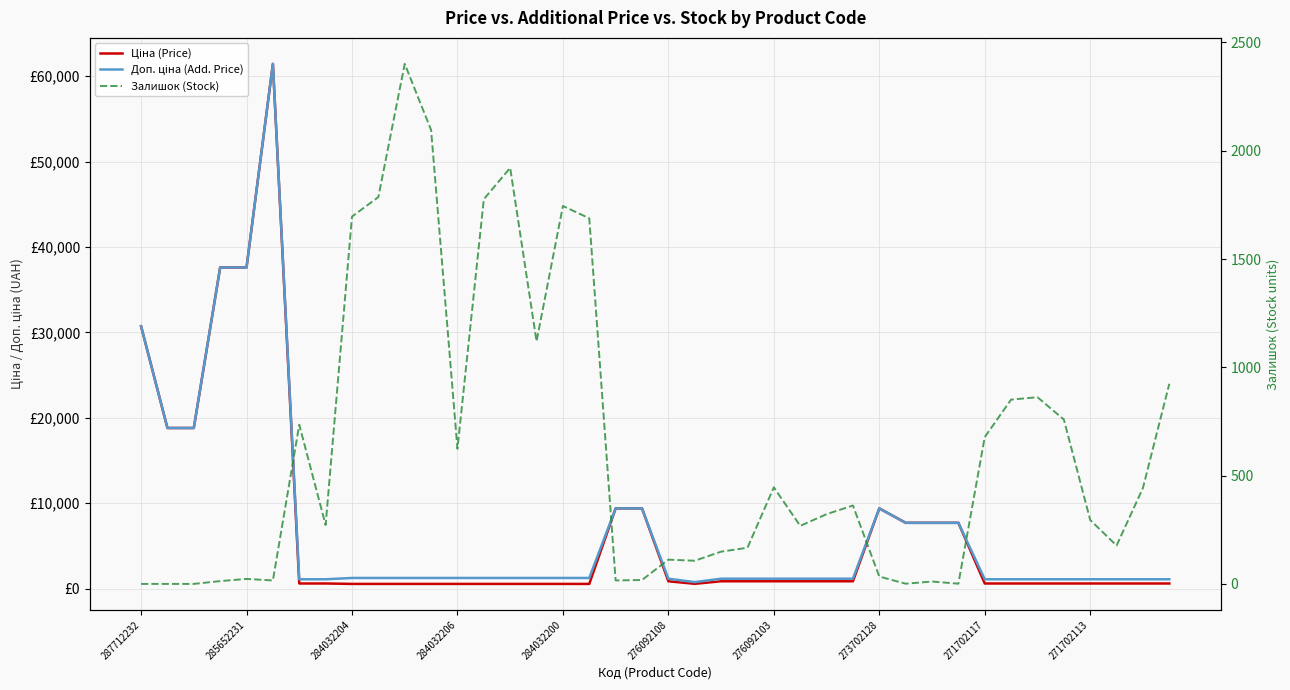

At which label does Ціна (Price) reach its minimum?

284032204